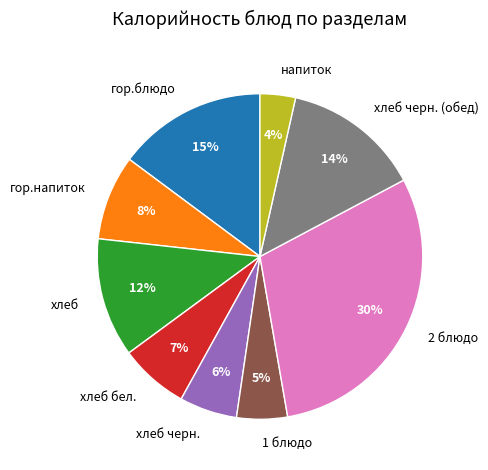

Is it true that гор.блюдо is 15% of the pie?

True